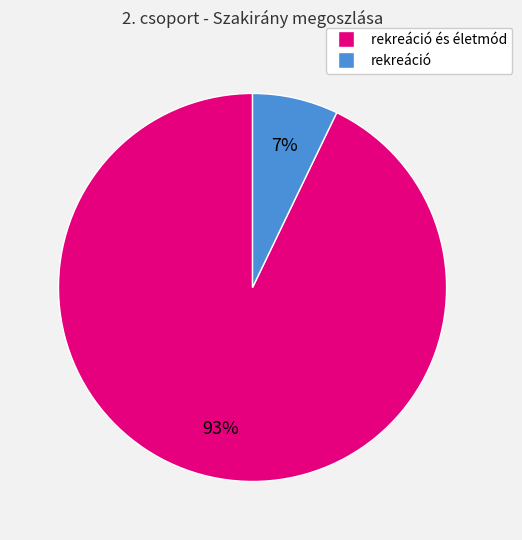

How many slices are in this pie chart?

2